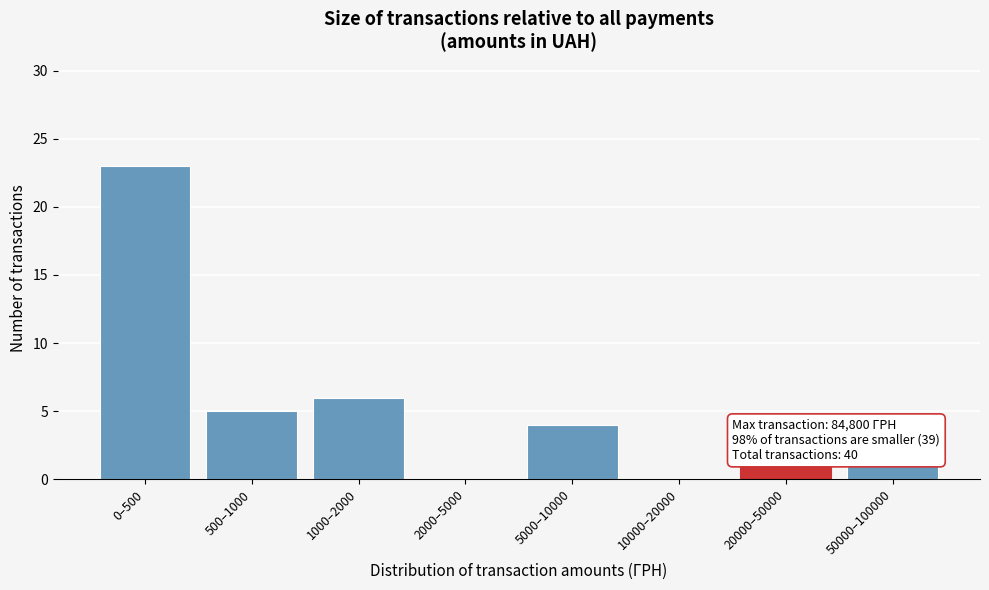

Reading right to left, transcribe all the data shown in this chart.

50000–100000=1	20000–50000=1	10000–20000=0	5000–10000=4	2000–5000=0	1000–2000=6	500–1000=5	0–500=23